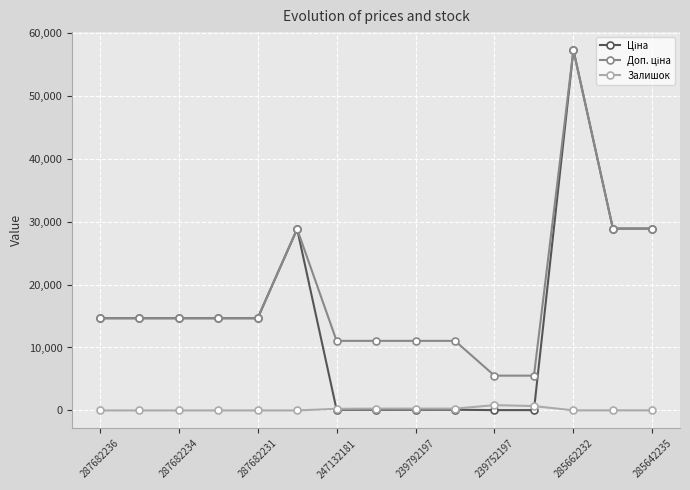

What is the maximum value shown in the chart?

57235.5